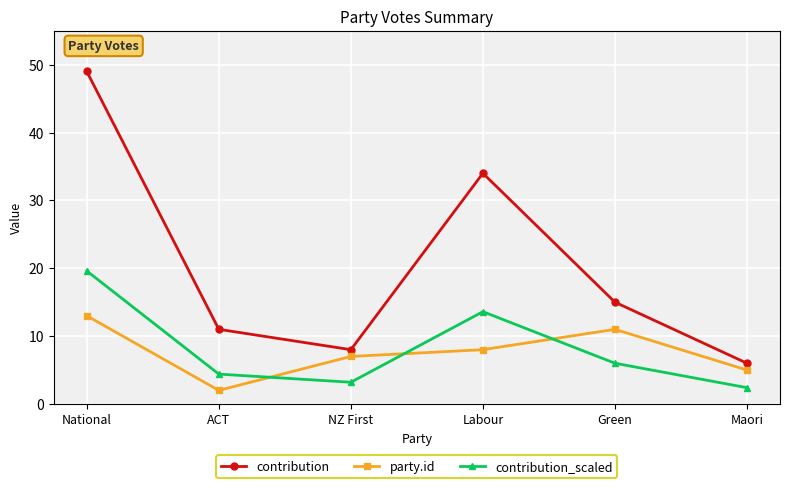

After their last crossing, which series has the higher values: party.id or contribution_scaled?

party.id